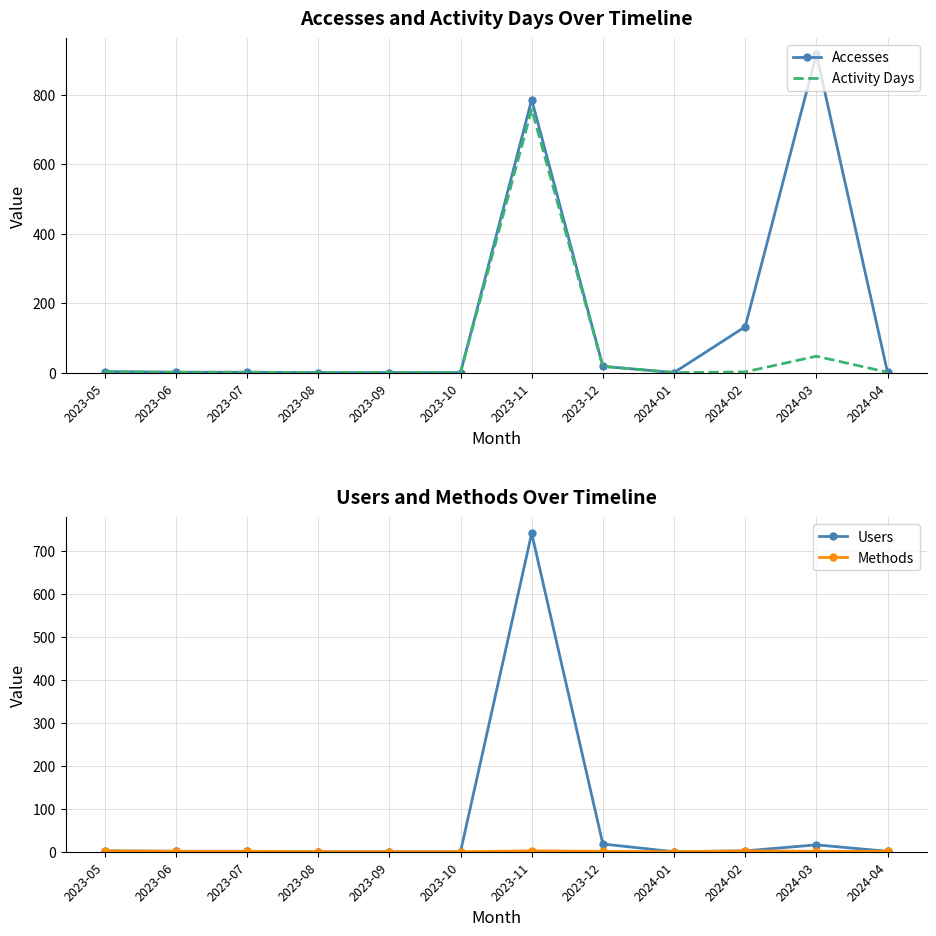

How many values in Activity Days are above zero?

8